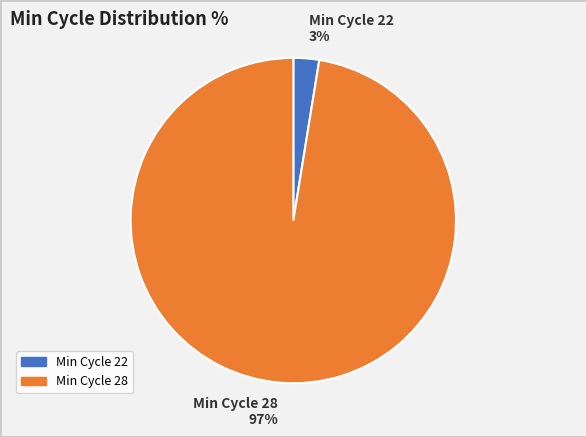

Between Min Cycle 22 and Min Cycle 28, which is larger?

Min Cycle 28